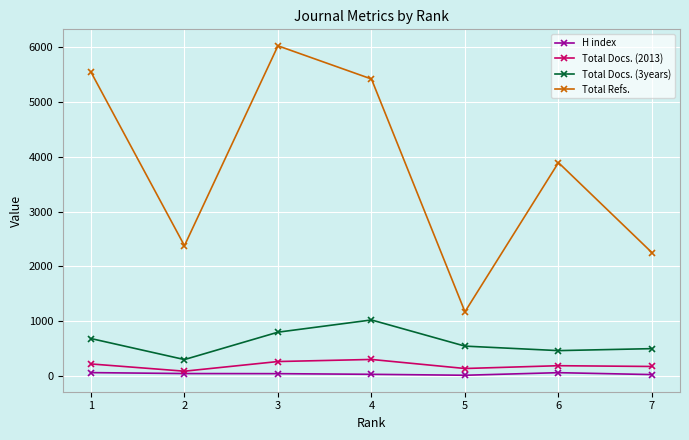

The Total Docs. (2013) series shows 90 at 2. True or false?

True